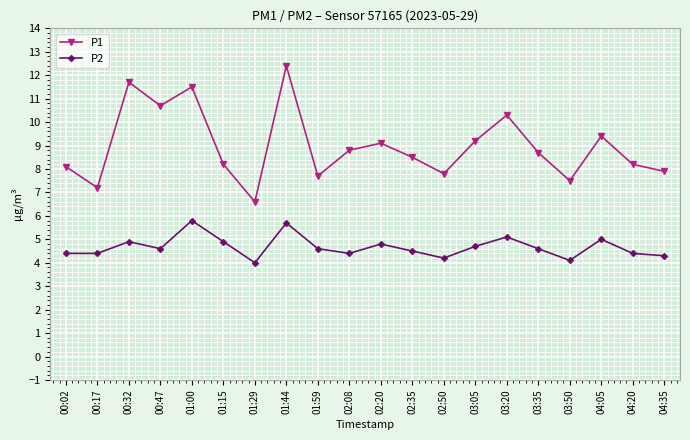

Which series has the largest total across all categories?

P1